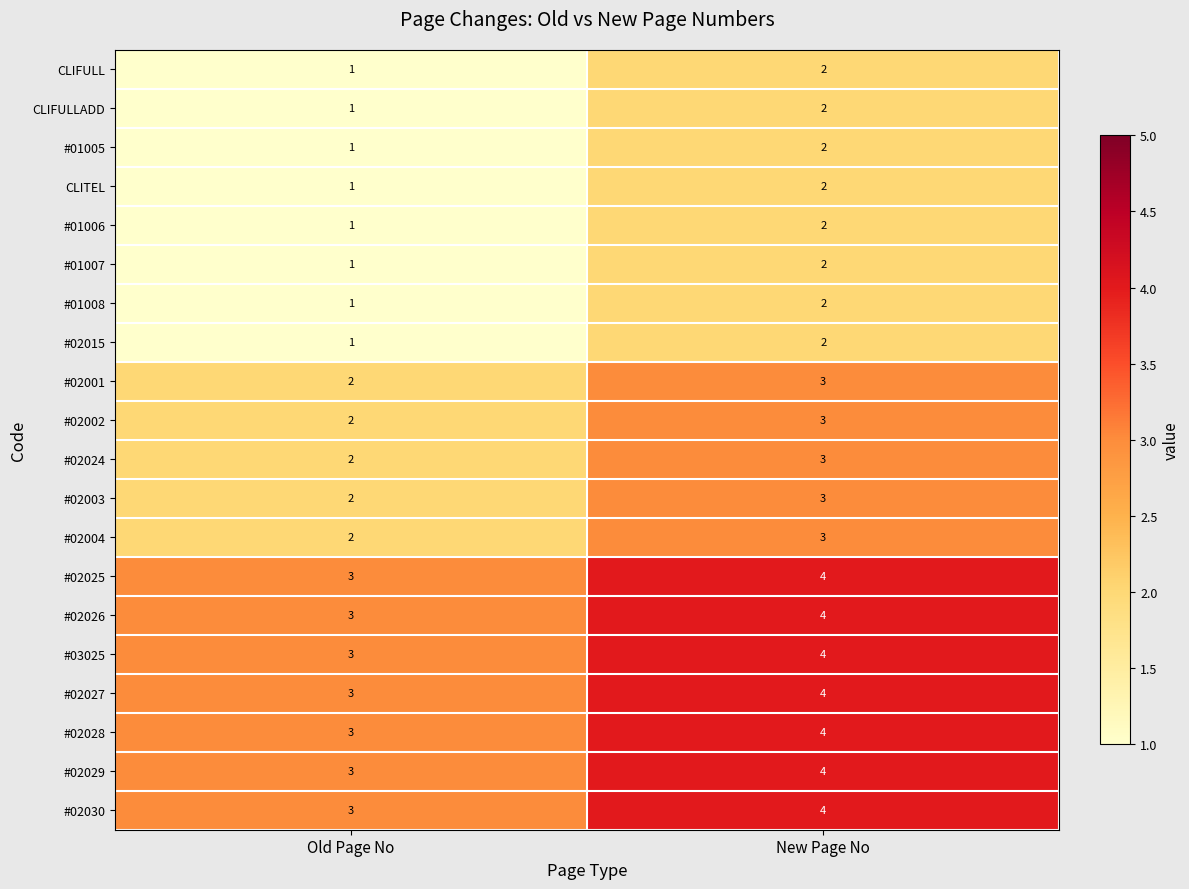

Is the value of #01008 at Old Page No greater than the value of #02002 at Old Page No?

No